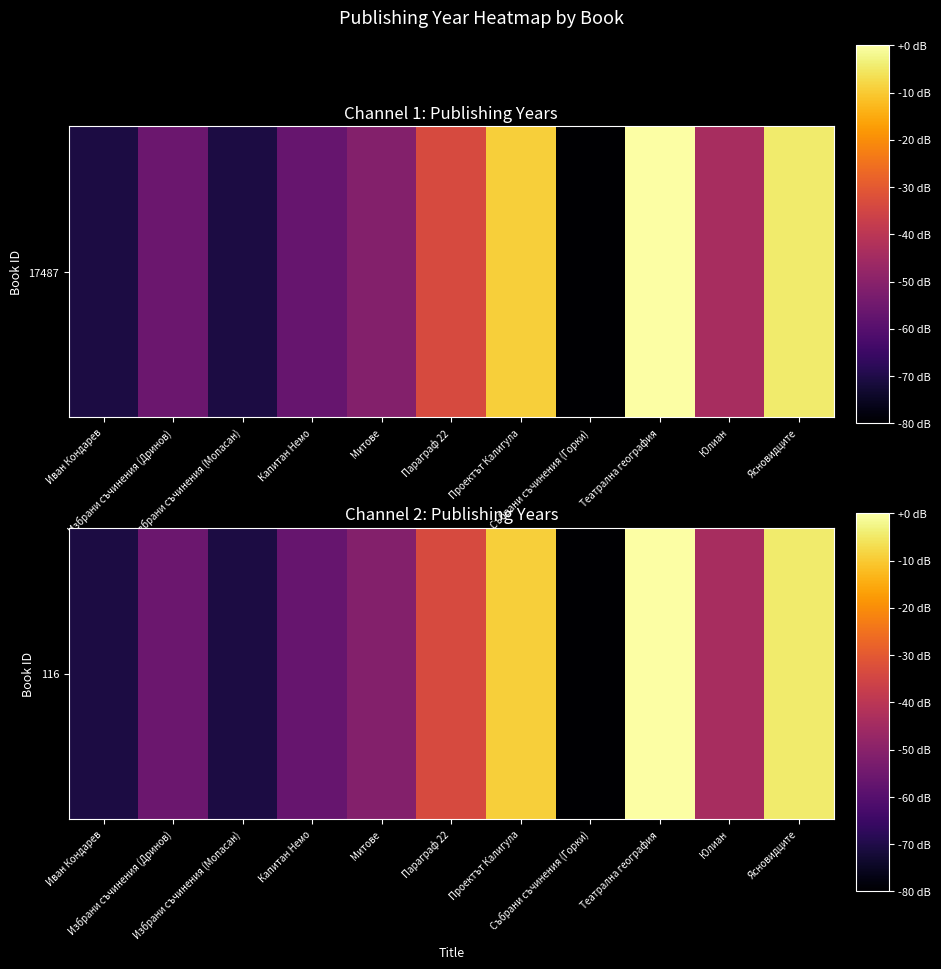

Between Събрани съчинения (Горки) and Избрани съчинения (Дринов), which is larger?

Избрани съчинения (Дринов)